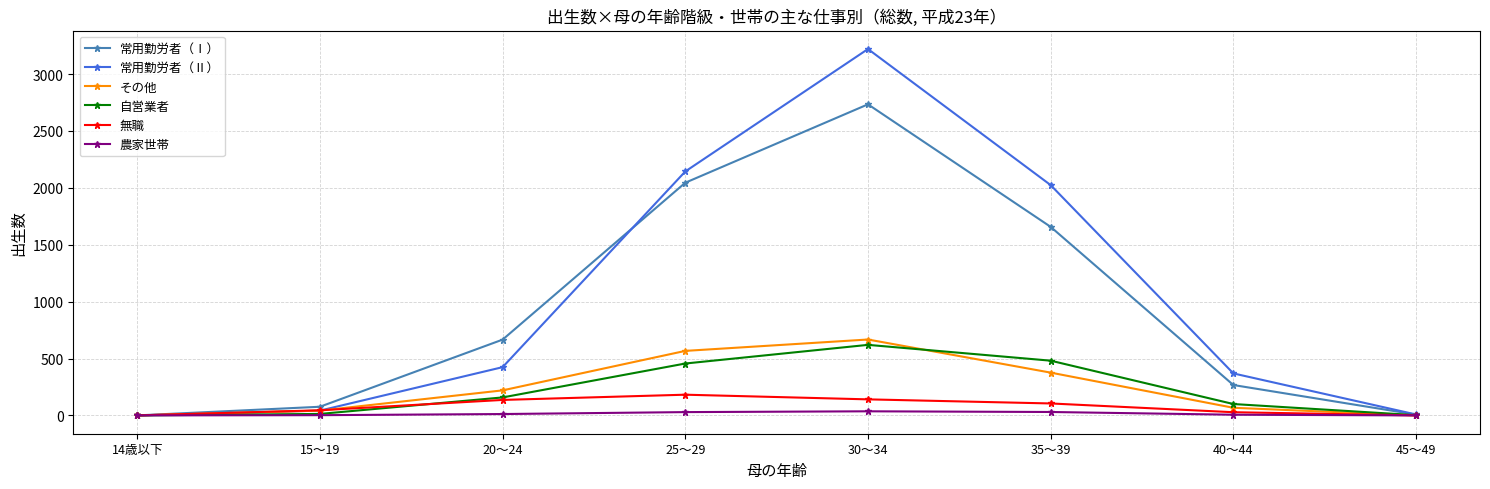

What is the difference between the 農家世帯 values at 30～34 and 25～29?

7